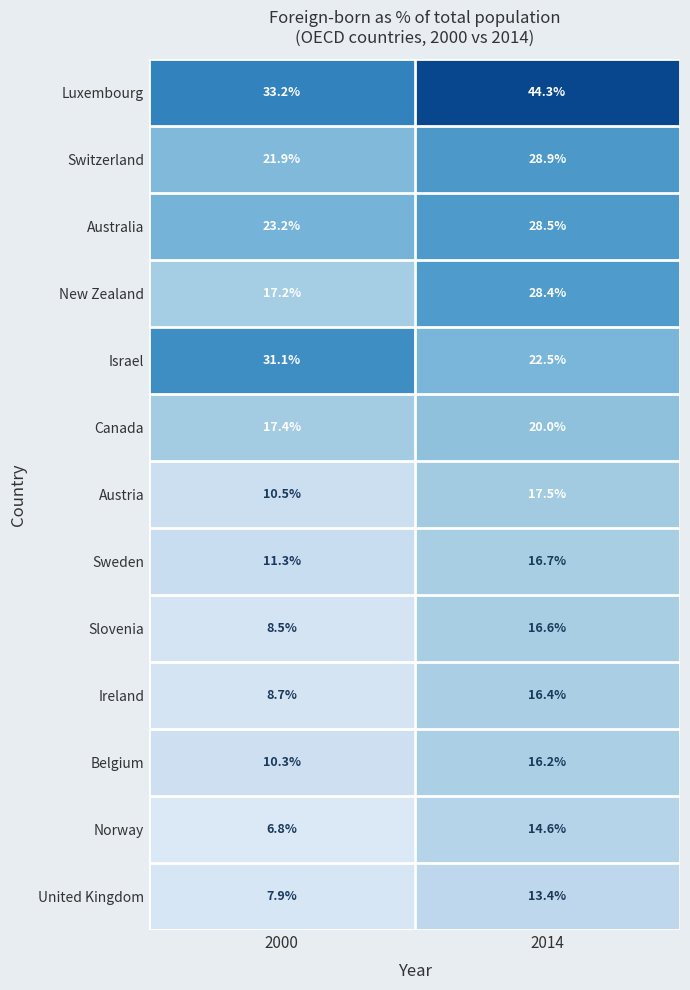

What value does the Canada series have at 2014?

20.0